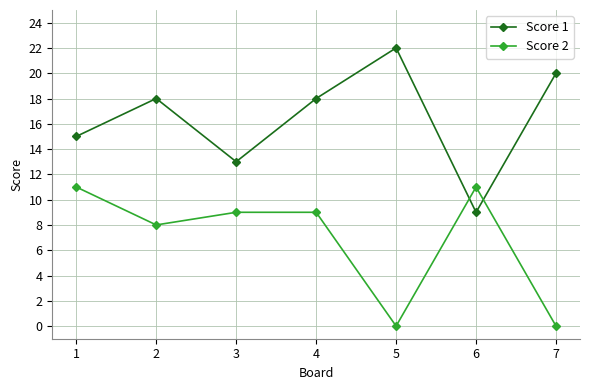

Which series has the largest total across all categories?

Score 1